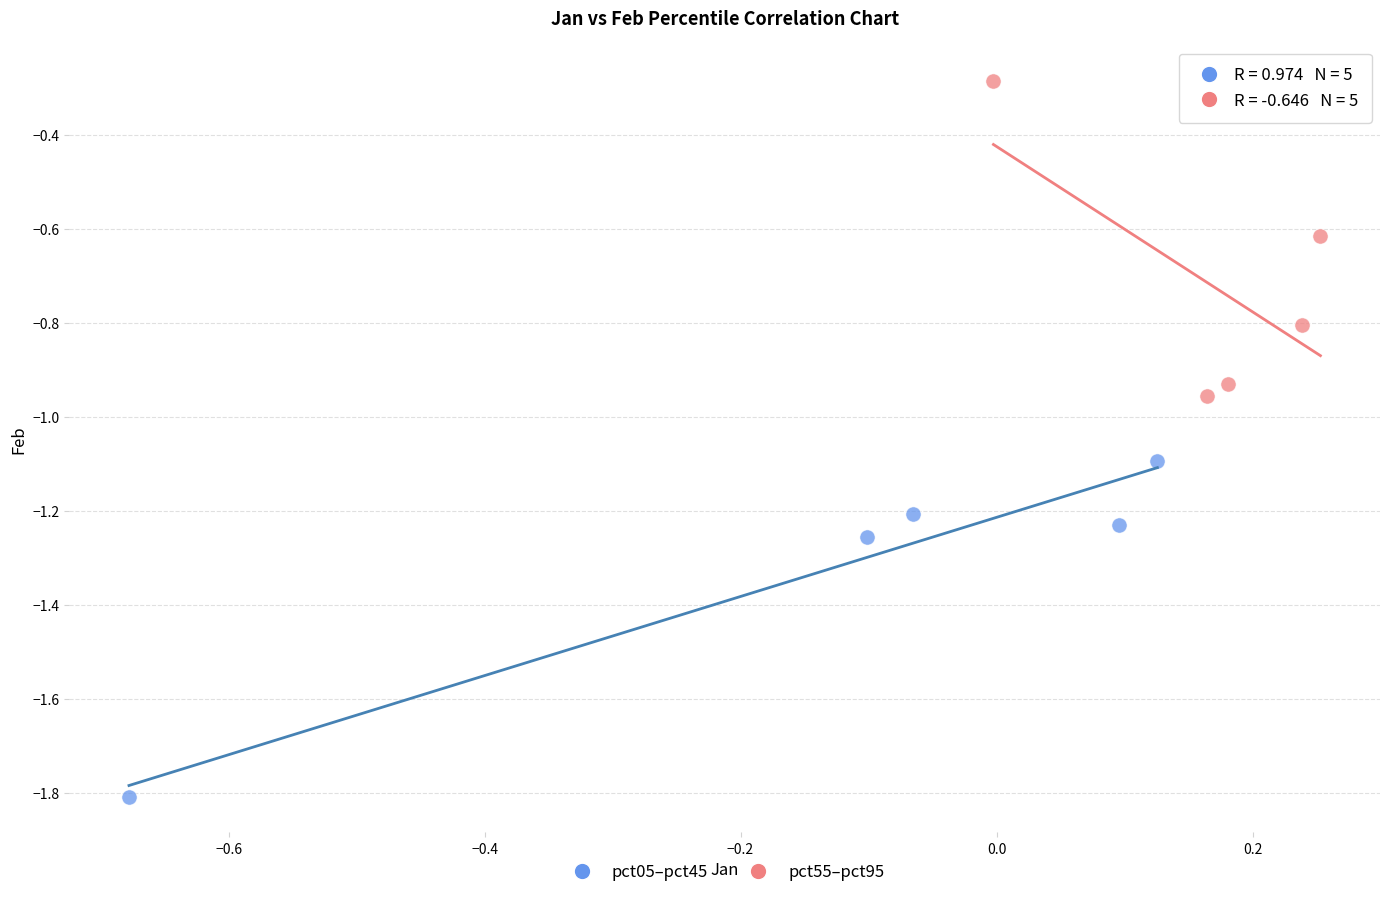

What are all the series names shown in the legend?

pct05–pct45, pct55–pct95